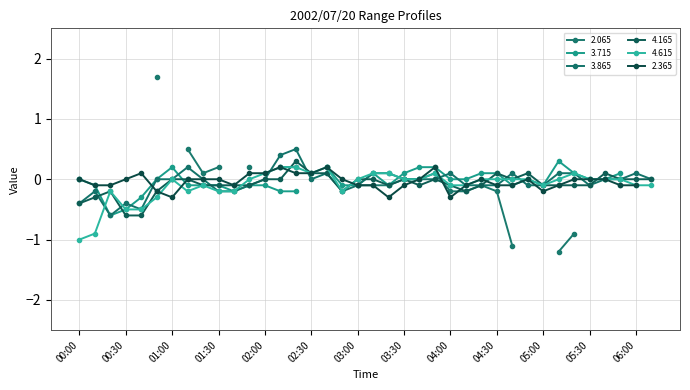

Where do 3.865 and 4.165 first cross each other?

00:10 and 00:20